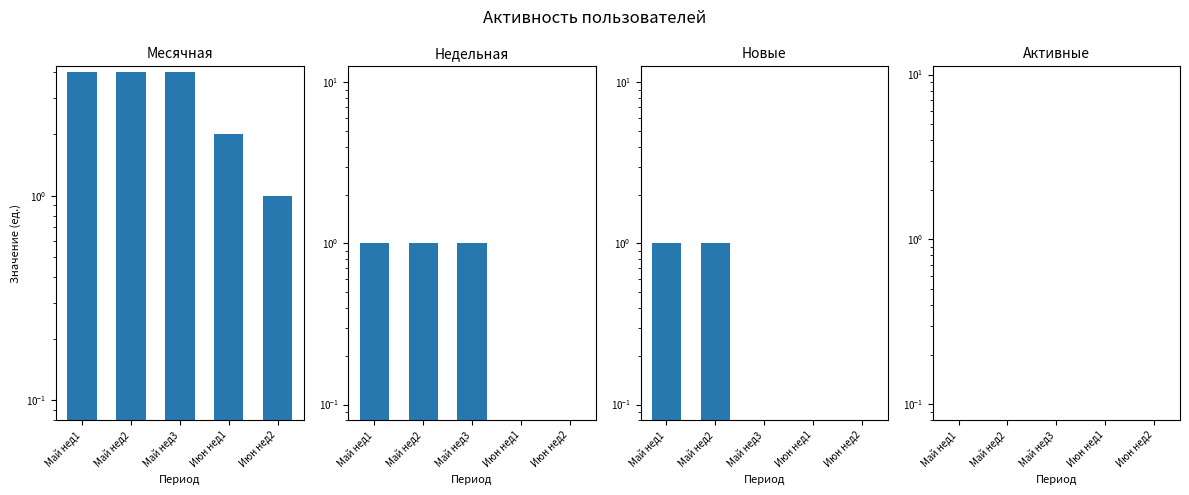

Reading left to right, what are all the values shown in this chart?

Месячная: Май нед1=4.0	Май нед2=4.0	Май нед3=4.0	Июн нед1=2.0	Июн нед2=1.0
Недельная: Май нед1=1.0	Май нед2=1.0	Май нед3=1.0	Июн нед1=0.1	Июн нед2=0.1
Новые: Май нед1=1.0	Май нед2=1.0	Май нед3=0.1	Июн нед1=0.1	Июн нед2=0.1
Активные: Май нед1=0.1	Май нед2=0.1	Май нед3=0.1	Июн нед1=0.1	Июн нед2=0.1